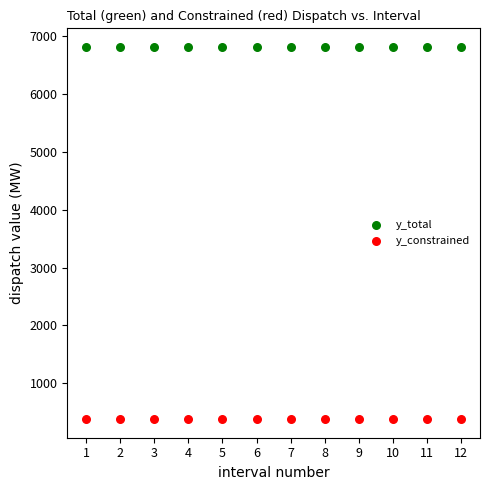

Which series contains the lowest Y value?

y_constrained